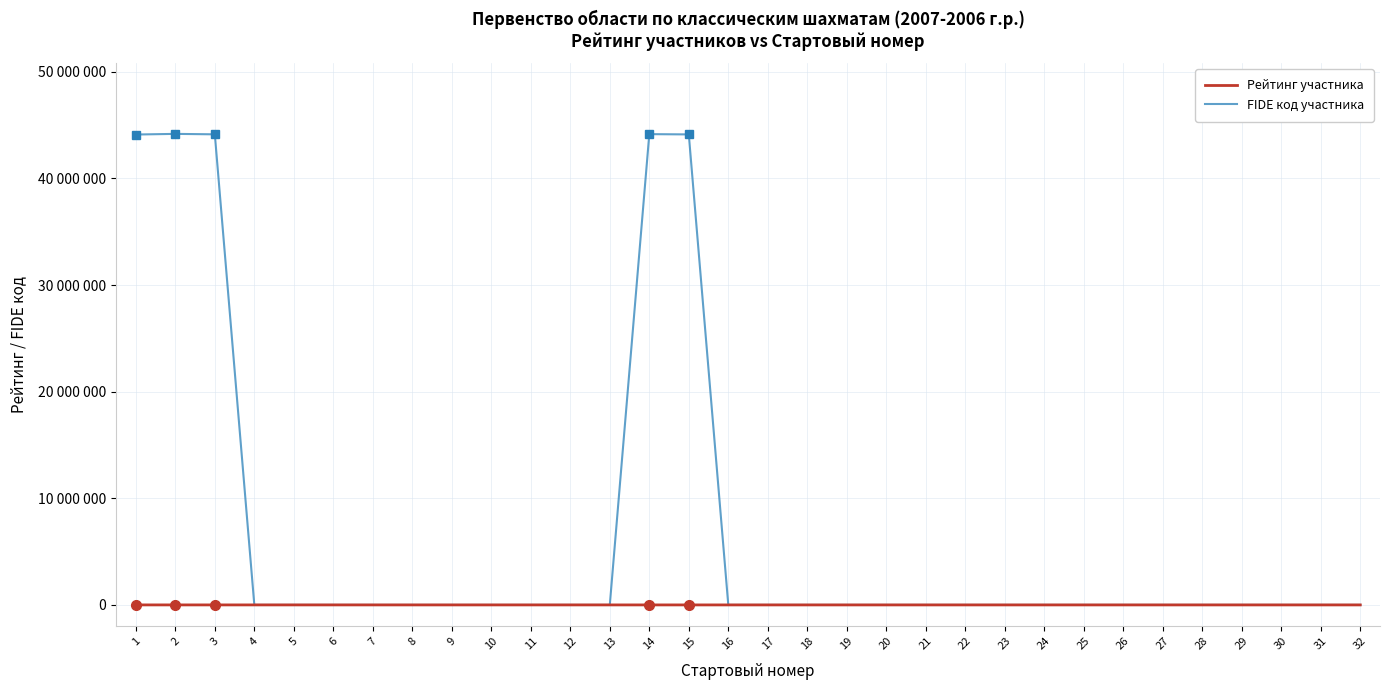

Does the chart have visible grid lines?

Yes